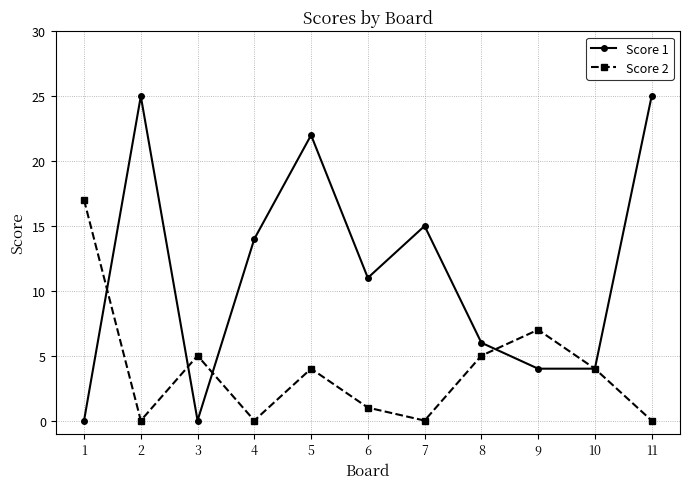

Is it true that Score 2 equals 17 at 1?

True